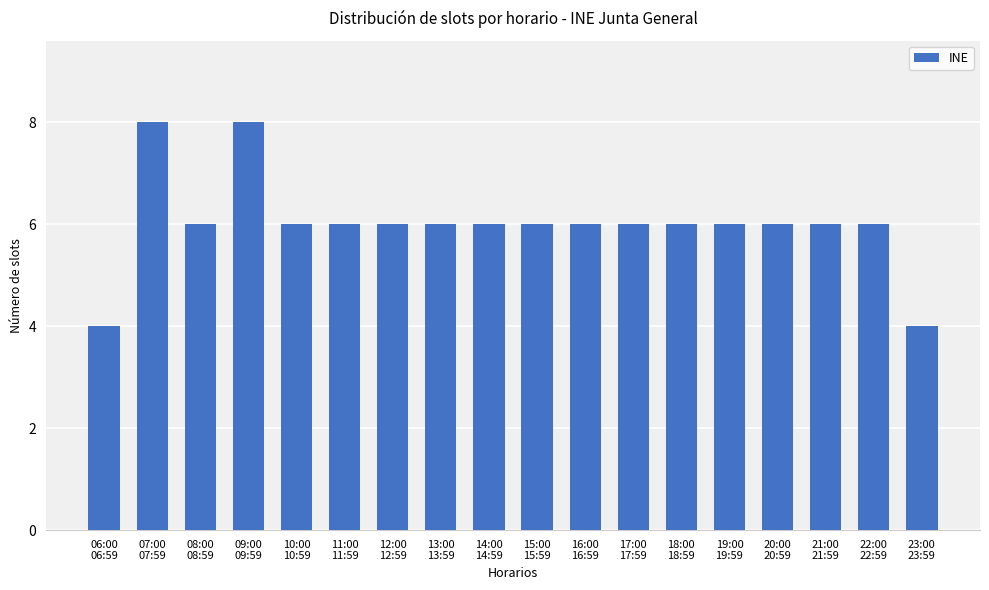

What is the ratio of the value at 08:00
08:59 to the value at 07:00
07:59?

0.8